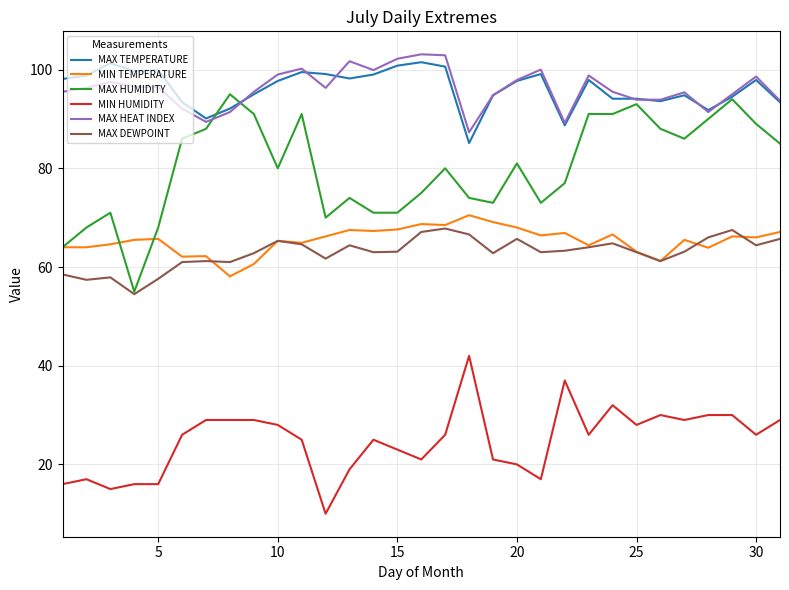

What is the maximum value shown in the chart?

103.1